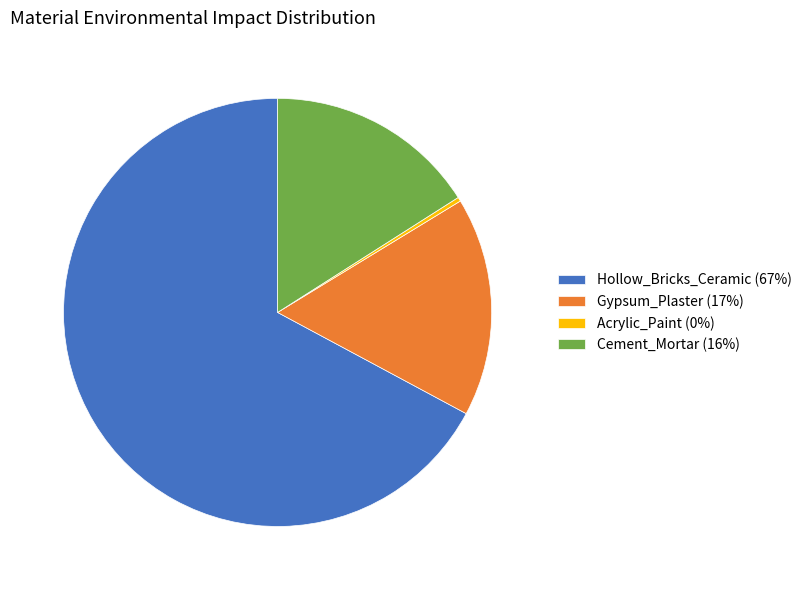

Is there a majority slice in this chart?

Yes